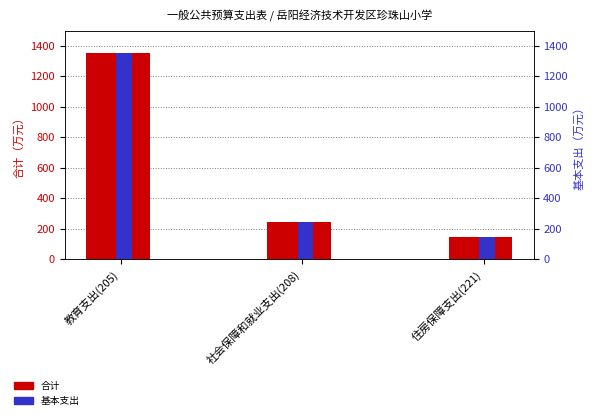

What is the label of the 2nd bar from the right?

社会保障和就业支出(208)